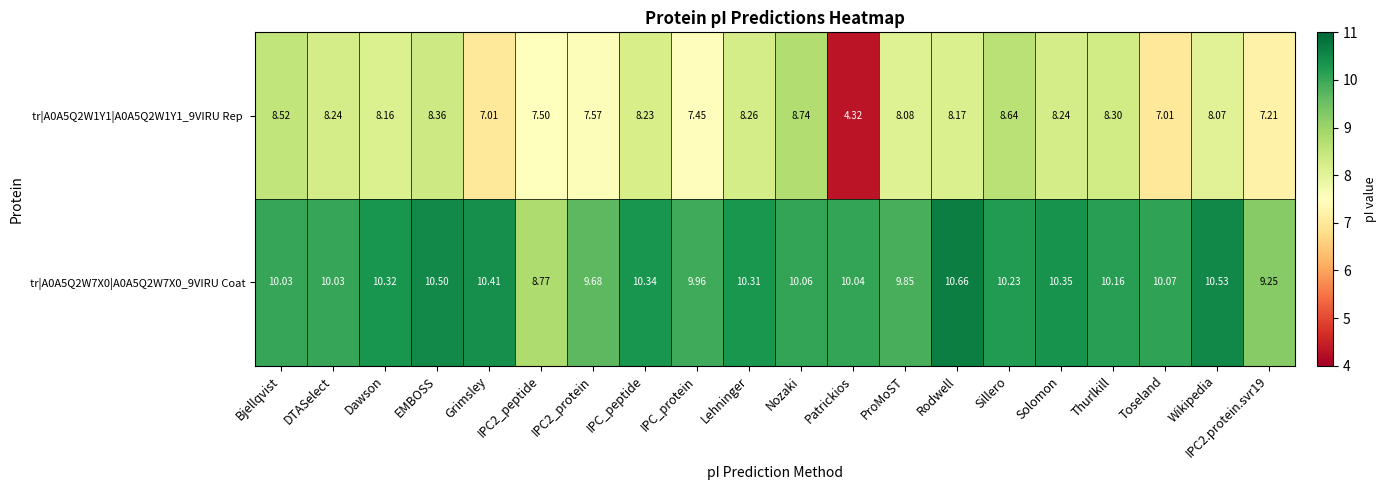

At how many categories does at least one series exceed 10?

15